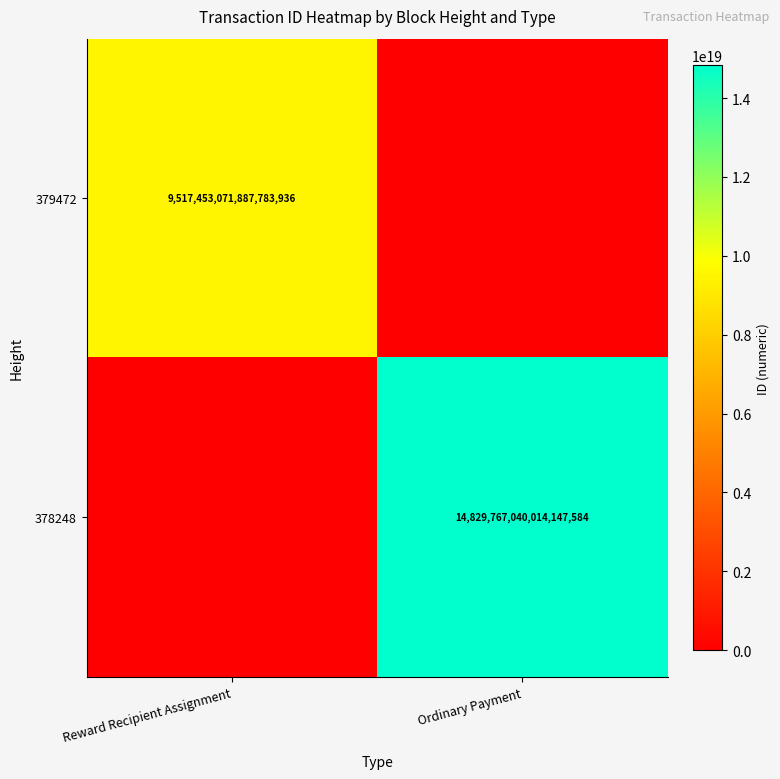

Is it true that 379472 equals 9517453071887783936 at Reward Recipient Assignment?

True